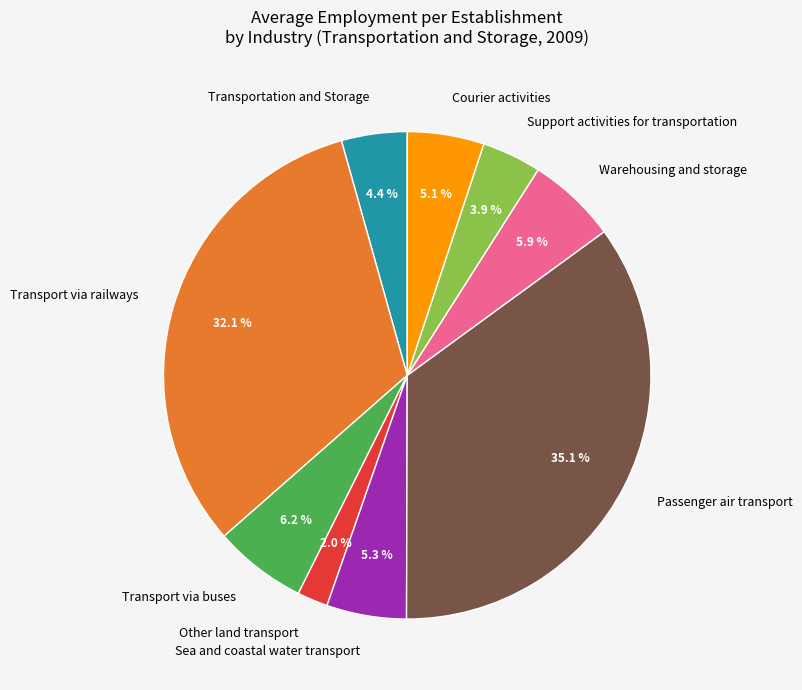

Does any single category account for the majority?

No